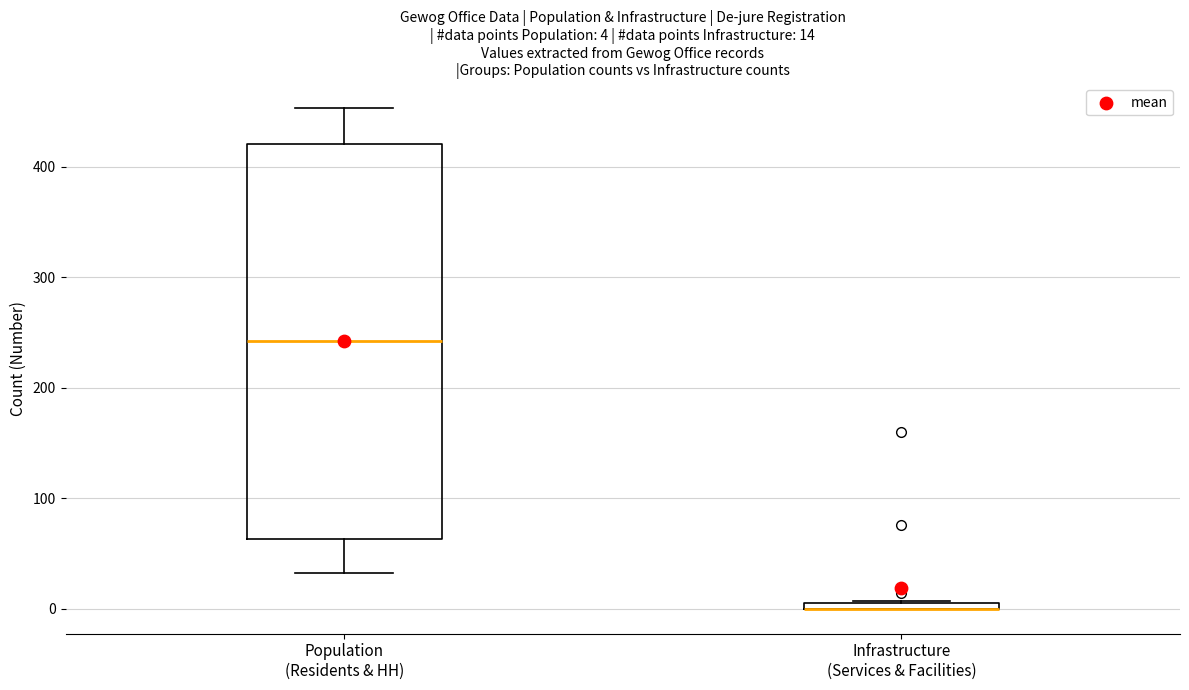

Comparing the boxes themselves (not the whiskers), which one is the tallest?

Population (Residents & HH)